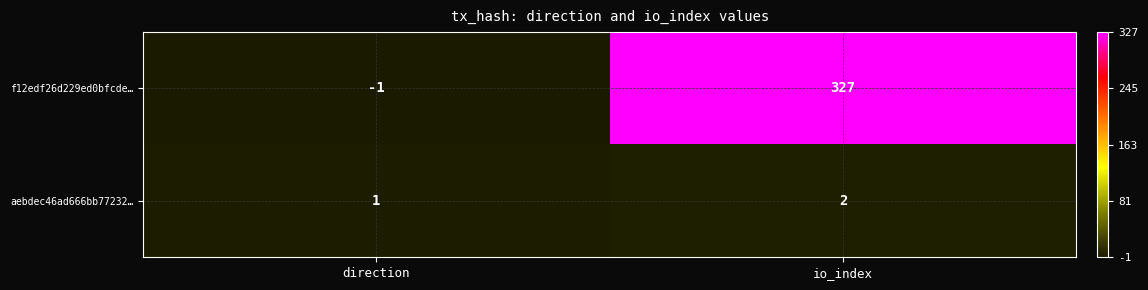

At how many categories does at least one series exceed 5?

1